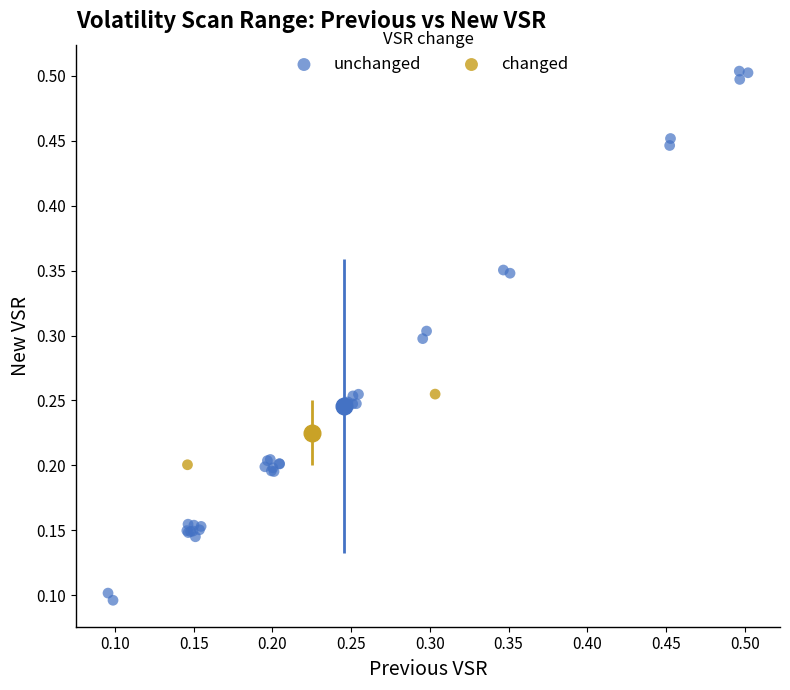

Which series contains the highest Y value?

unchanged